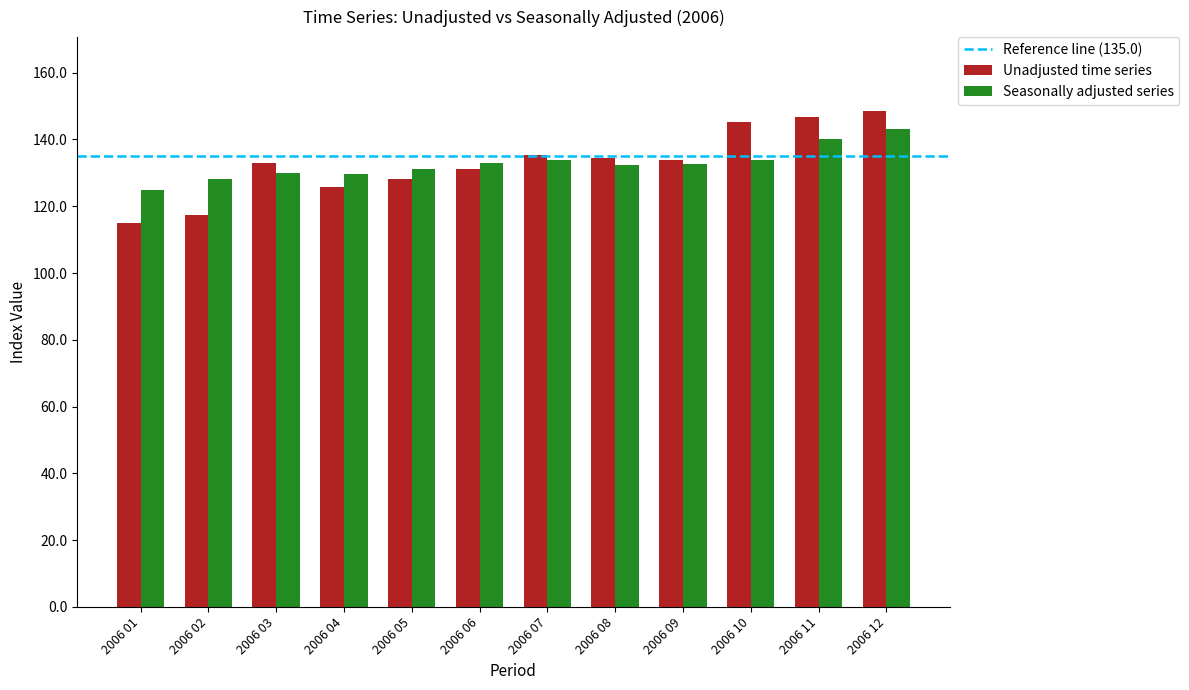

What is the sum of all Unadjusted time series values?

1594.5